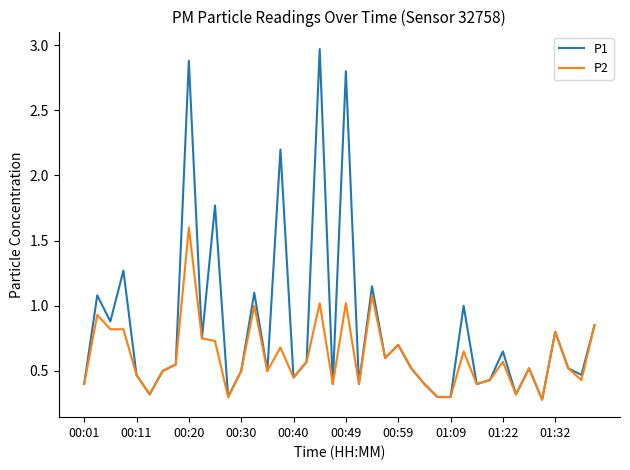

What is the smallest value displayed?

0.3